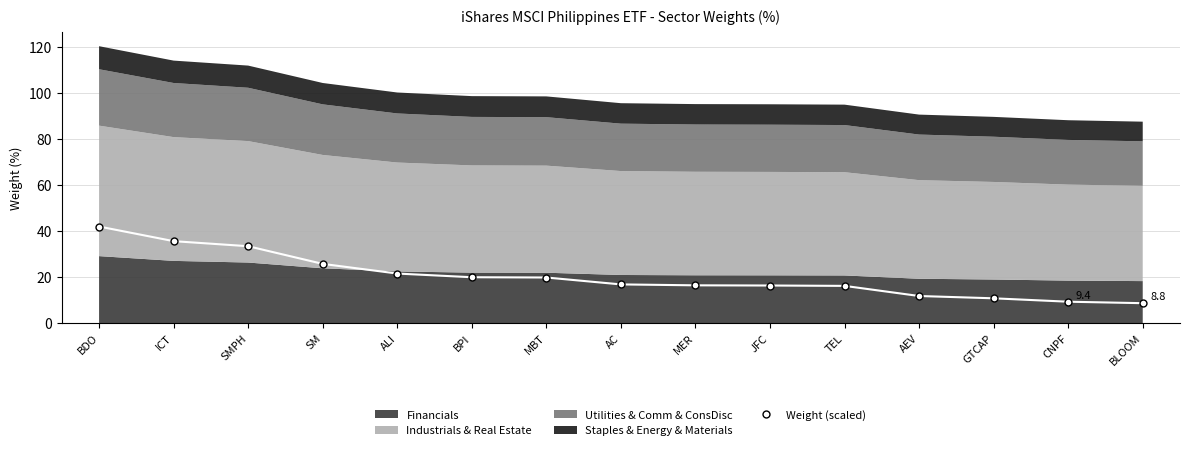

Which has a higher value, SMPH or ICT?

ICT